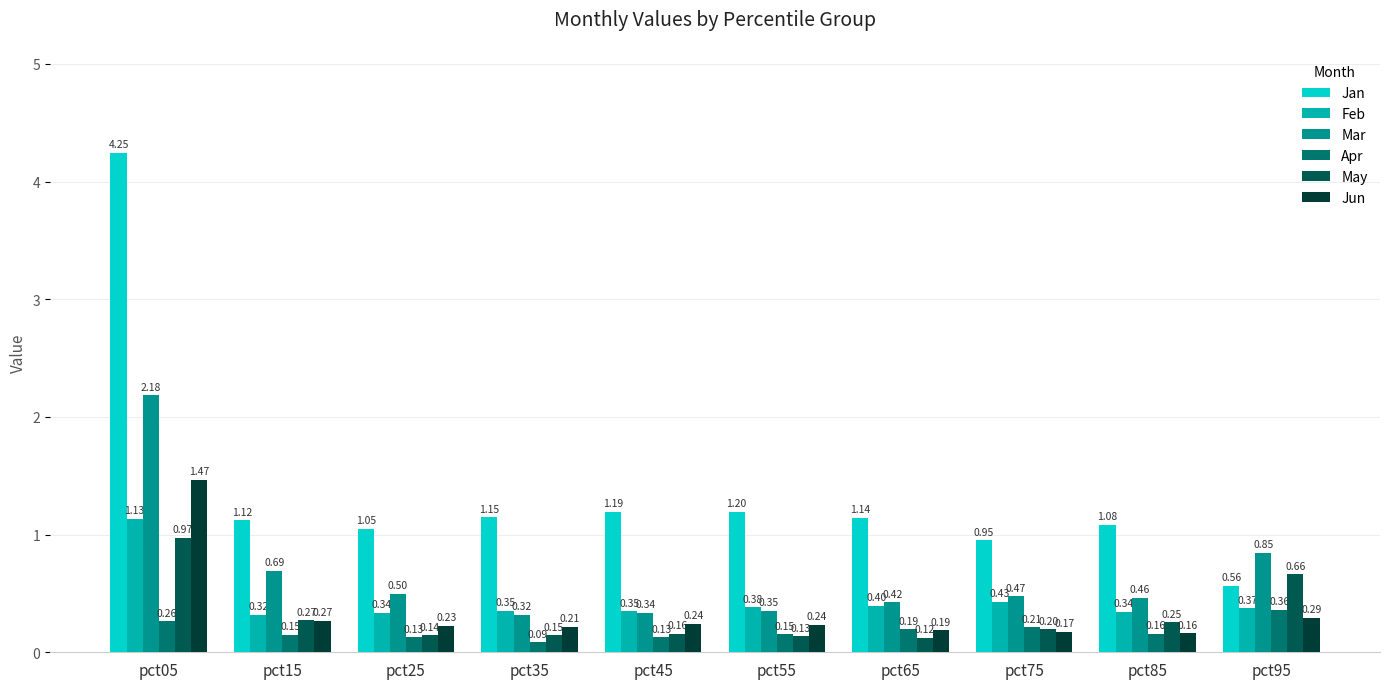

At pct05, list the series in order from smallest to largest.

Apr, May, Feb, Jun, Mar, Jan